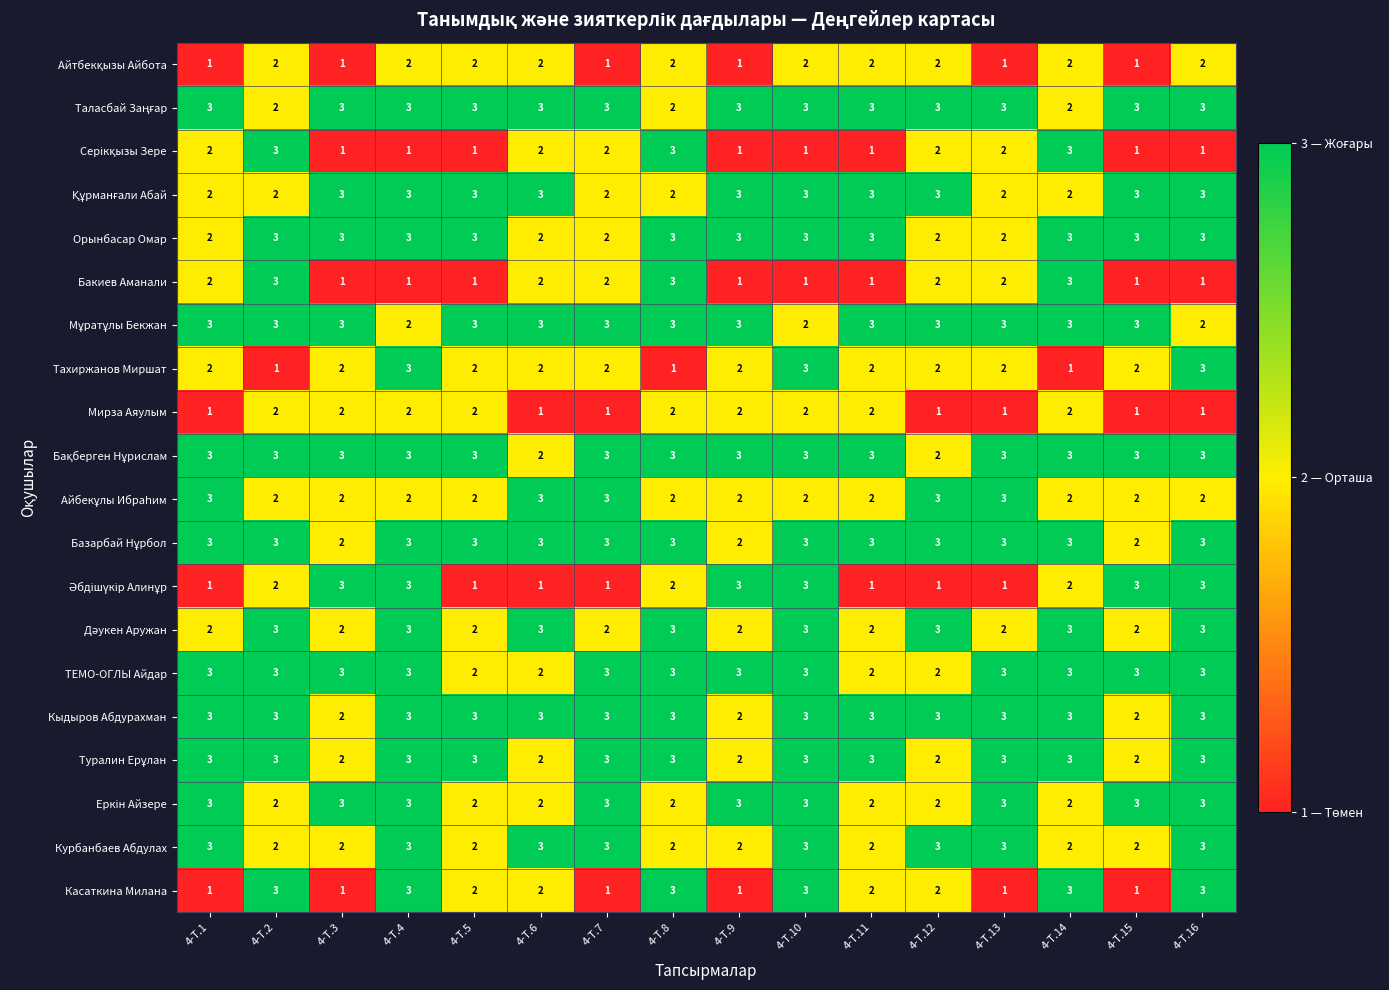

How many Бакиев Аманали values are between 1 and 2?

13